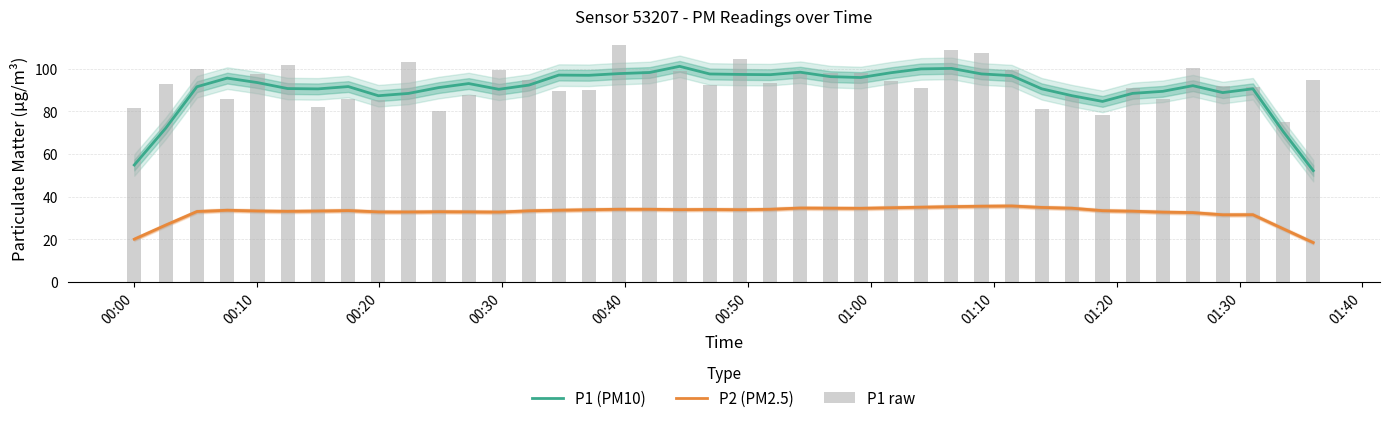

How many groups of bars are there?

40